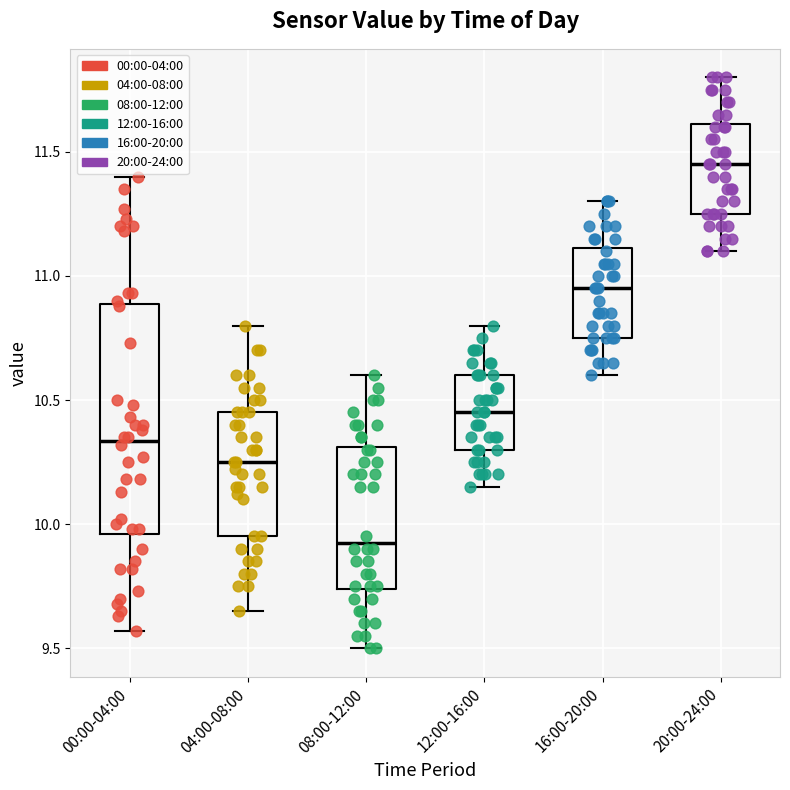

Reading left to right, transcribe this box plot: for each box, give where its median line is, the range the box spans, and where its two whiskers end, as read against the y-axis. The values are not printed on the chart, so give them approximately, as read against the axis.

00:00-04:00: median 10.35, box 9.95 to 10.90, whiskers 9.55 to 11.40
04:00-08:00: median 10.25, box 9.95 to 10.45, whiskers 9.65 to 10.80
08:00-12:00: median 9.95, box 9.75 to 10.30, whiskers 9.50 to 10.60
12:00-16:00: median 10.45, box 10.30 to 10.60, whiskers 10.15 to 10.80
16:00-20:00: median 10.95, box 10.75 to 11.10, whiskers 10.60 to 11.30
20:00-24:00: median 11.45, box 11.25 to 11.60, whiskers 11.10 to 11.80